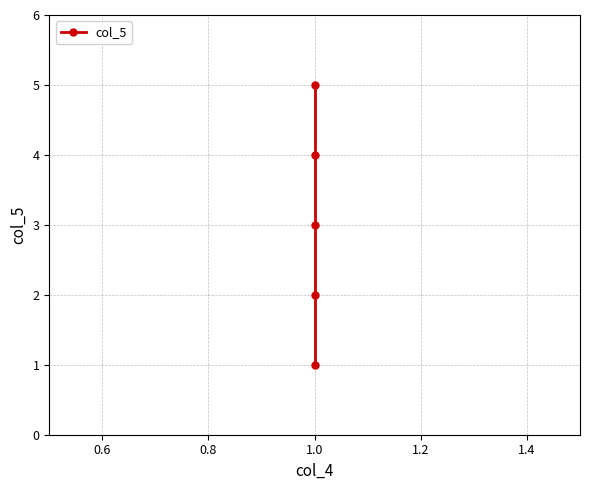

How many lines are shown in the chart?

1